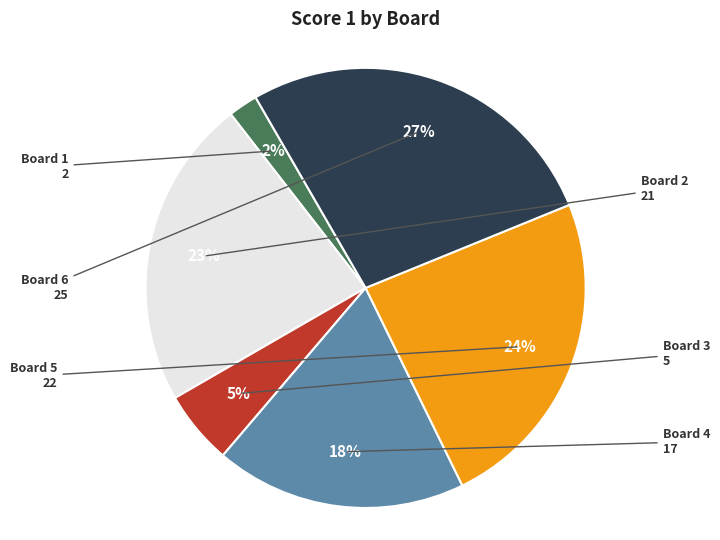

To the nearest percent, what is the difference between the largest and smallest slice percentages?

25%